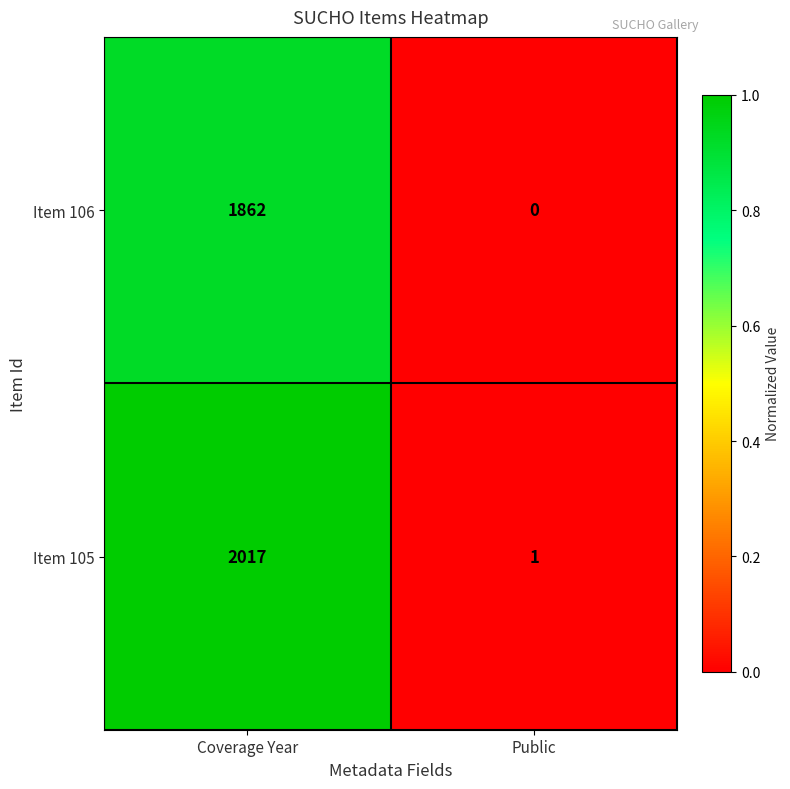

Count the number of data series in this chart.

2